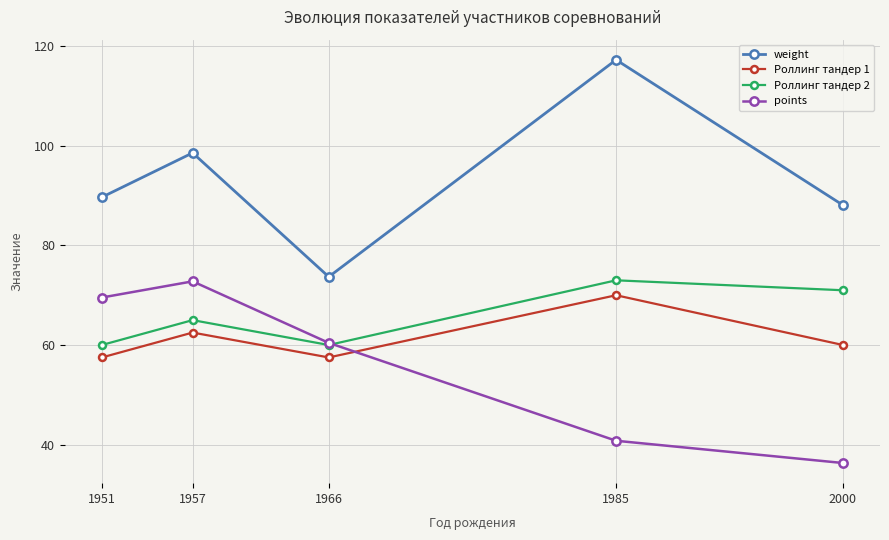

Is it true that Роллинг тандер 1 equals 116.5 at 1985?

False